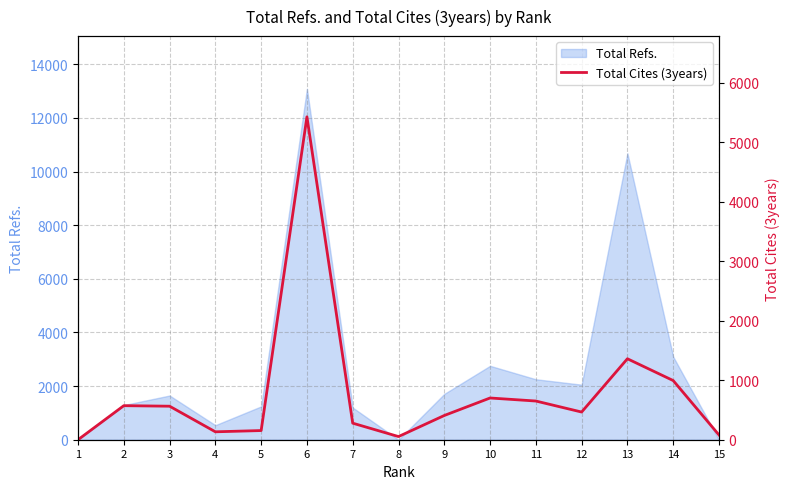

What is the value of the 14th point from the left?

994